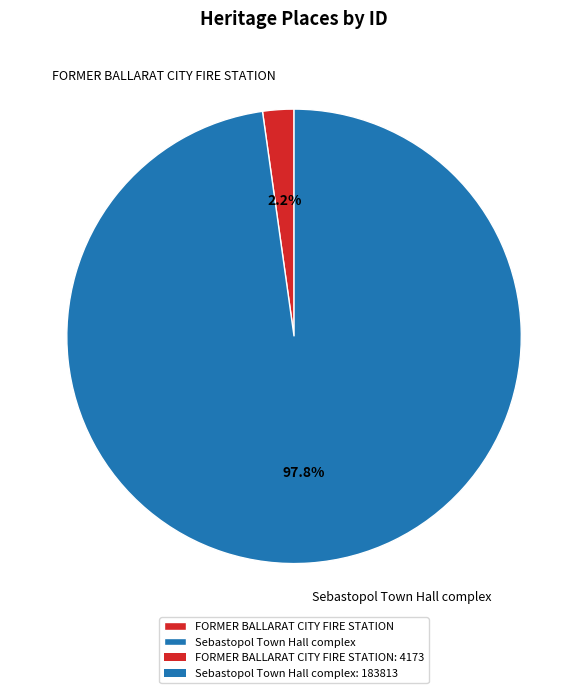

Which category has the smallest portion of the pie?

FORMER BALLARAT CITY FIRE STATION